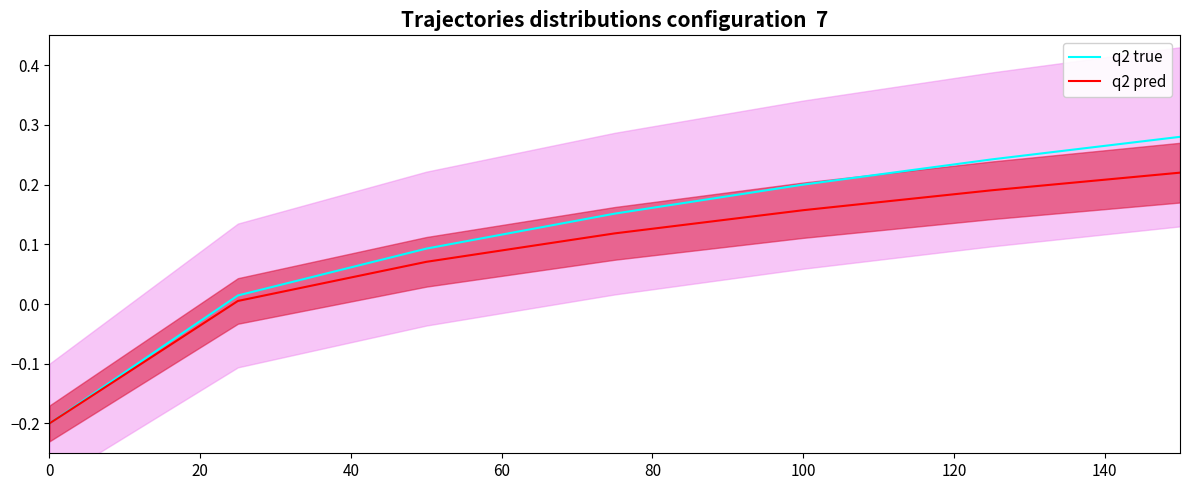

Is it true that q2 pred equals -0.3 at 0?

False